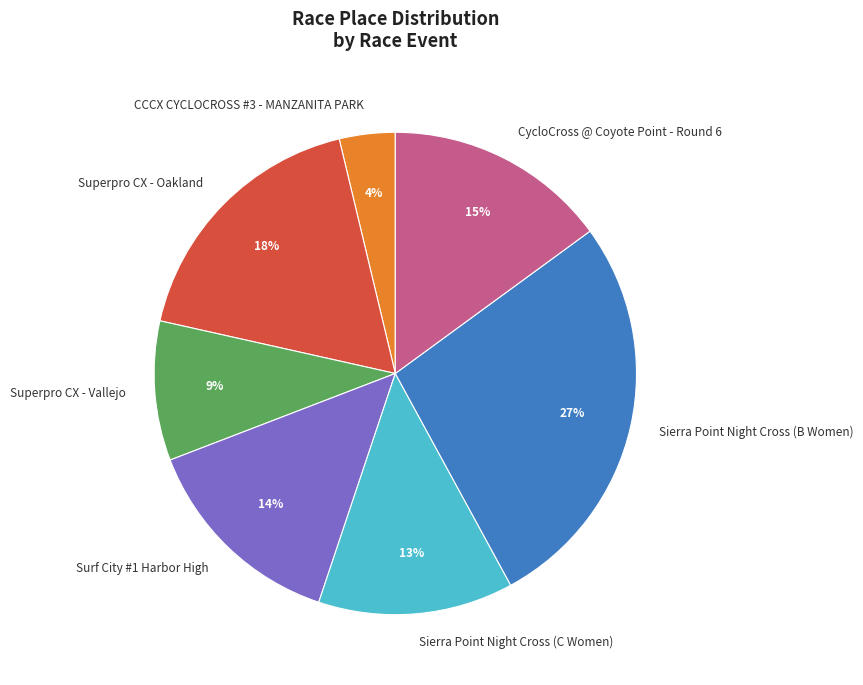

Rank the categories by value from lowest to highest.

CCCX CYCLOCROSS #3 - MANZANITA PARK, Superpro CX - Vallejo, Sierra Point Night Cross (C Women), Surf City #1 Harbor High, CycloCross @ Coyote Point - Round 6, Superpro CX - Oakland, Sierra Point Night Cross (B Women)